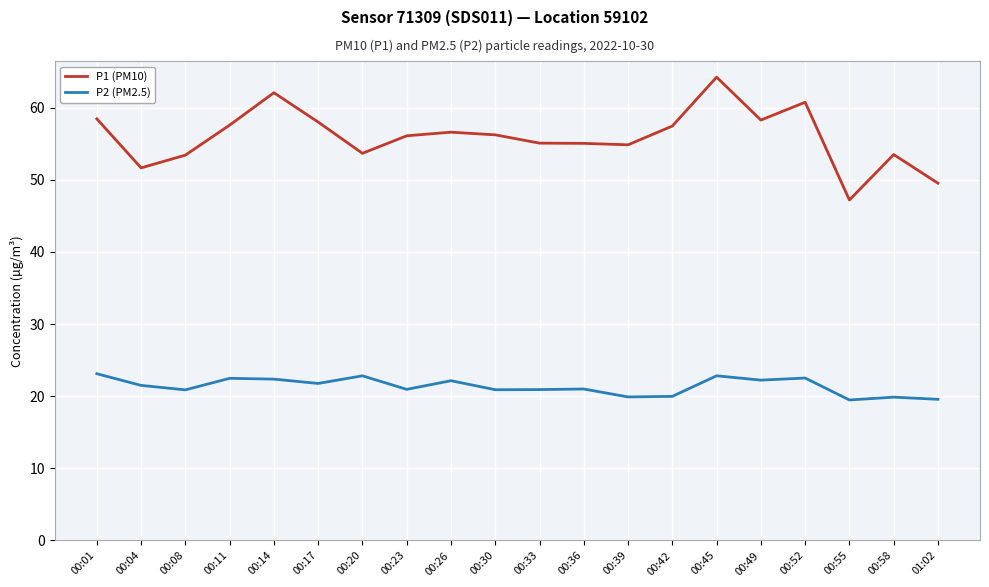

Which series has the largest range (max minus min)?

P1 (PM10)